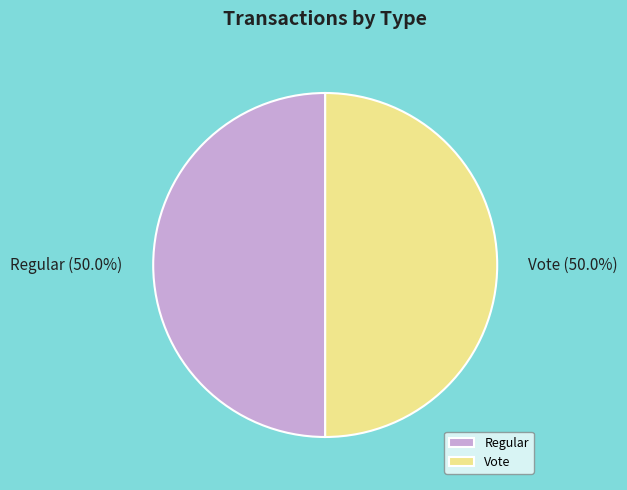

Approximately how many times larger is the value at Regular compared to Vote?

1.0